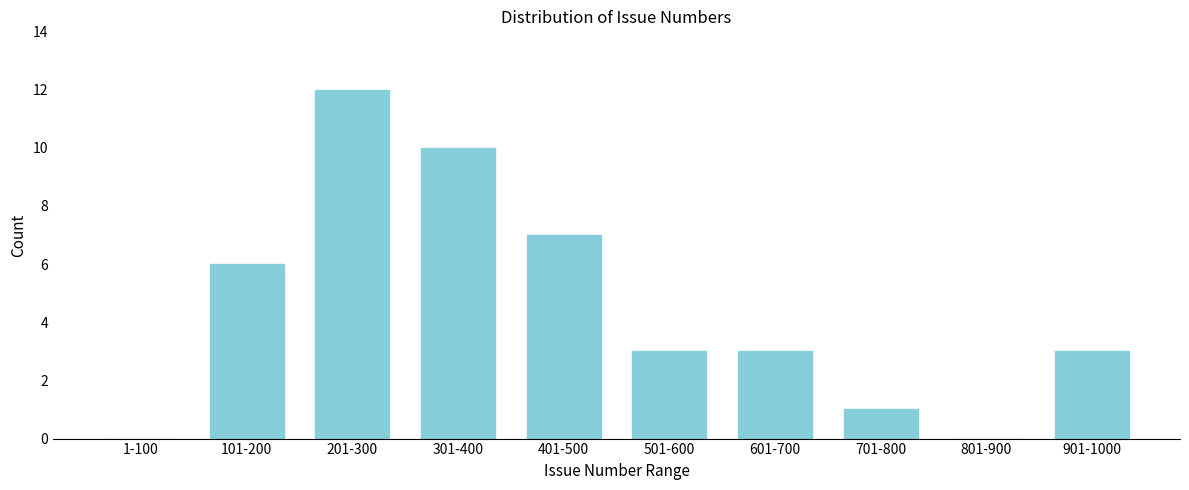

Reading left to right, what are all the values shown in this chart?

1-100=0	101-200=6	201-300=12	301-400=10	401-500=7	501-600=3	601-700=3	701-800=1	801-900=0	901-1000=3